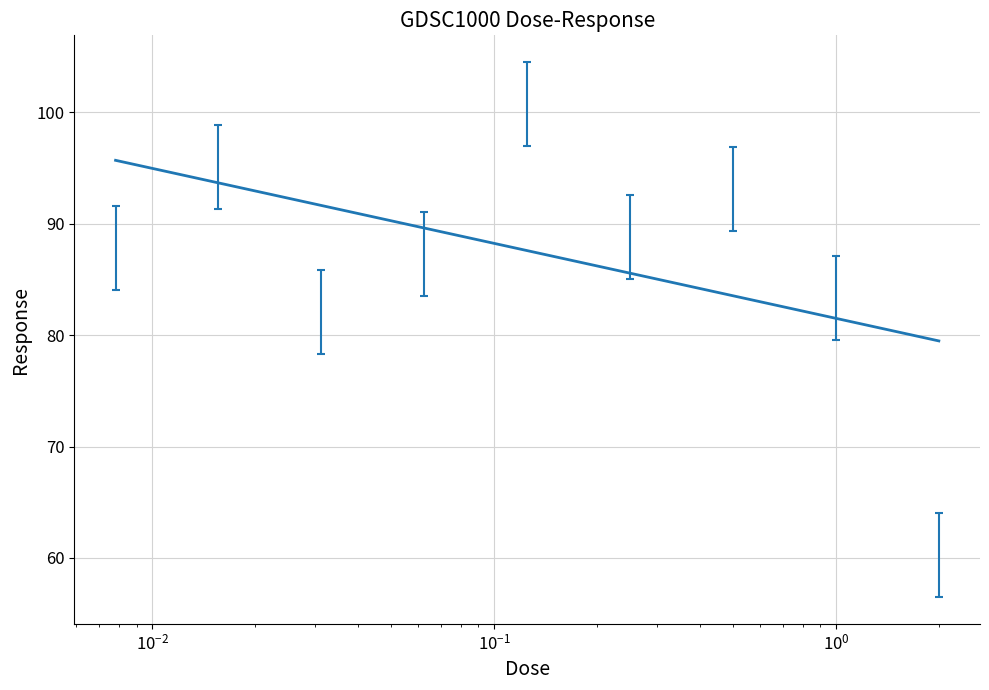

What is the difference between the maximum and second lowest values?

16.2